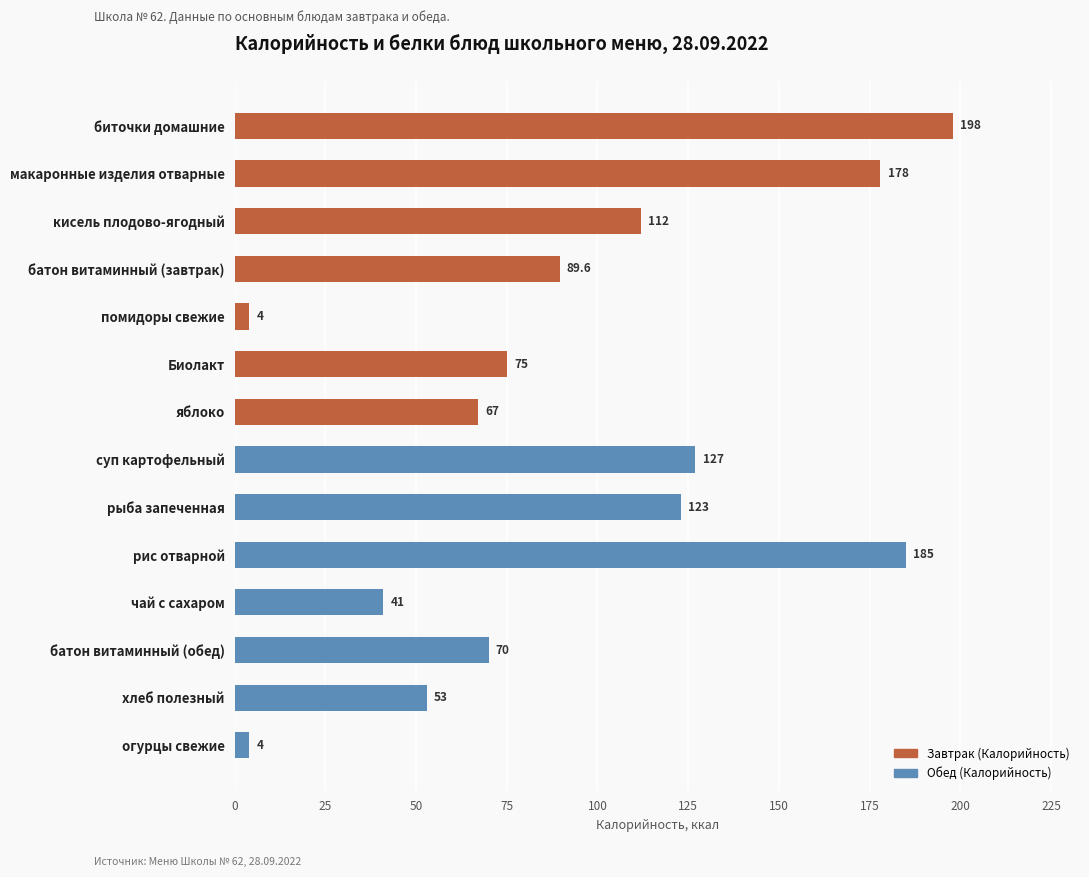

True or false: the data shows 53.0 at хлеб полезный.

True